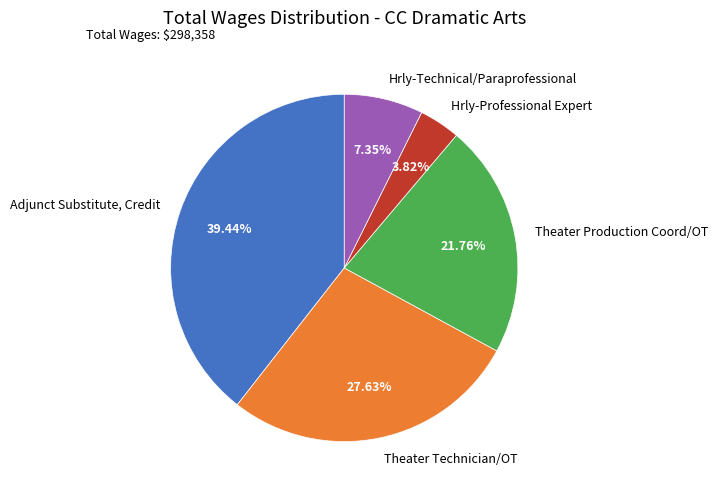

What percentage do Theater Production Coord/OT and Theater Technician/OT together represent?

49.4%